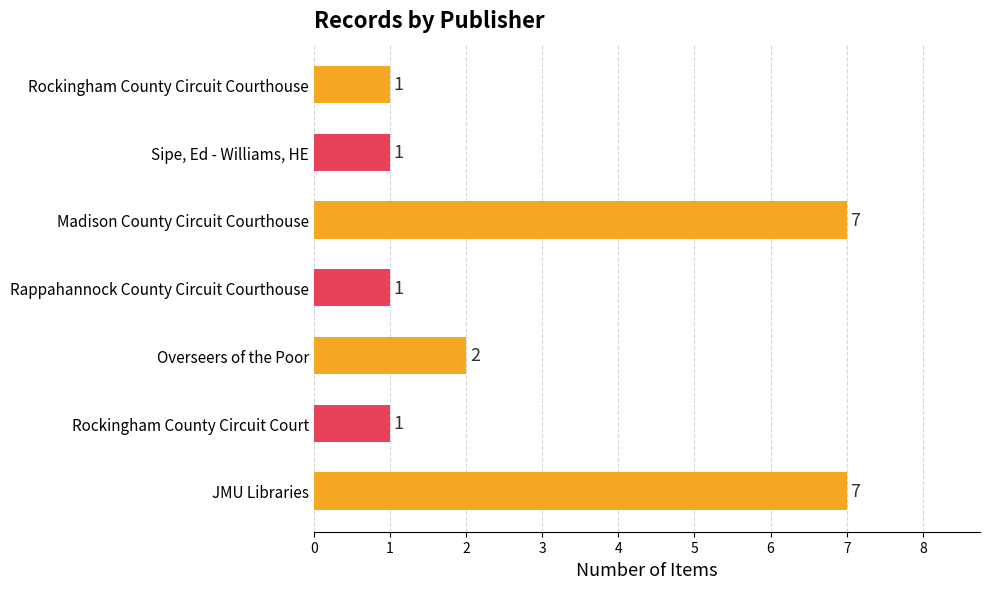

What is the difference between the values at Madison County Circuit Courthouse and Rockingham County Circuit Courthouse?

6